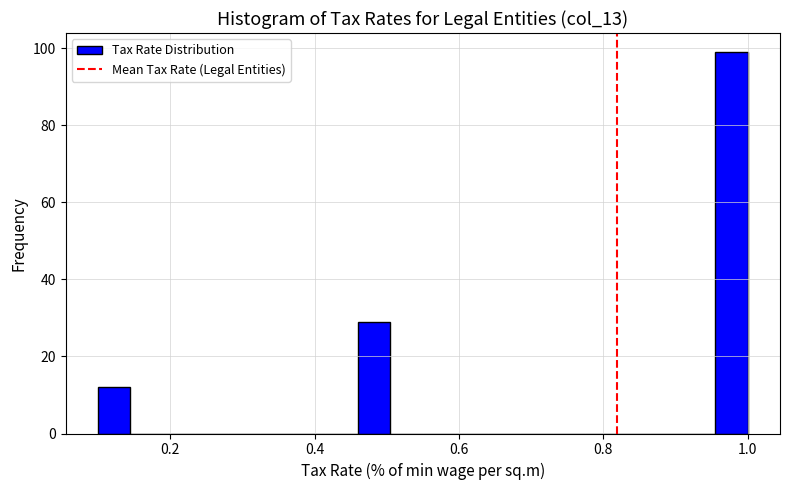

Around what value on the x-axis is the tallest bar? Give the approximate position of its centre, as read against the axis.

0.98